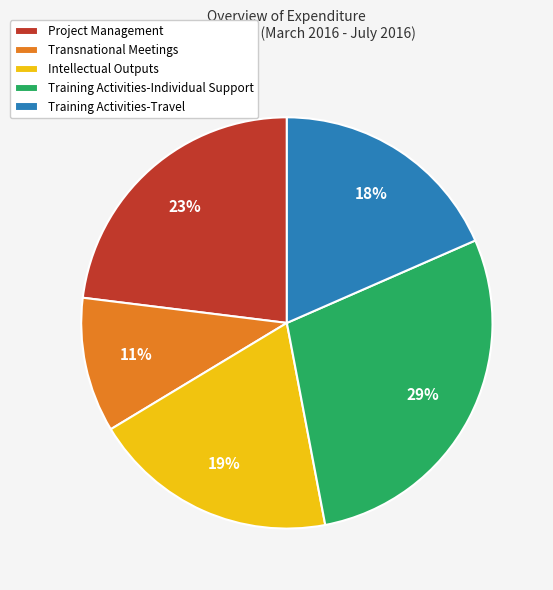

Which has a higher value, Training Activities-Travel or Intellectual Outputs?

Intellectual Outputs